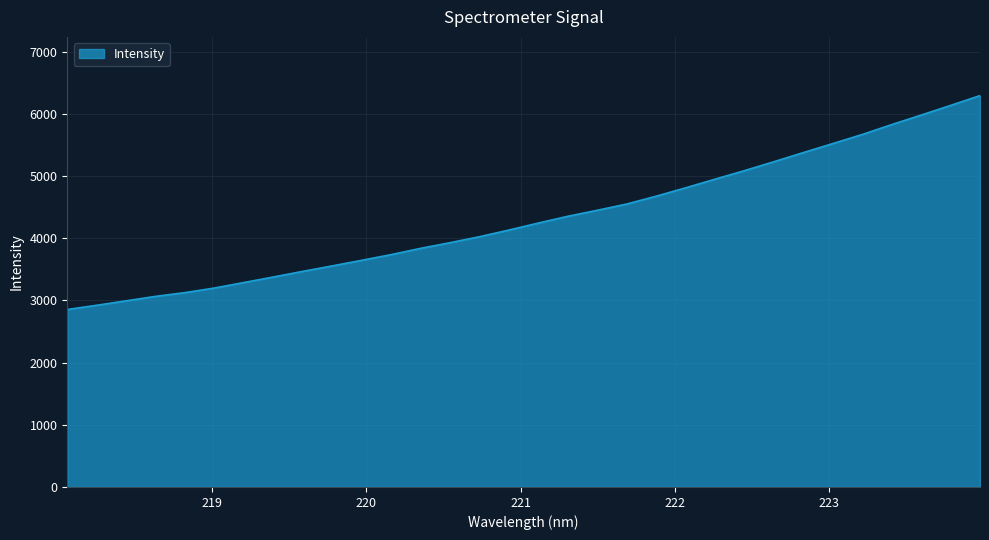

What is the maximum value shown in the chart?

6294.6